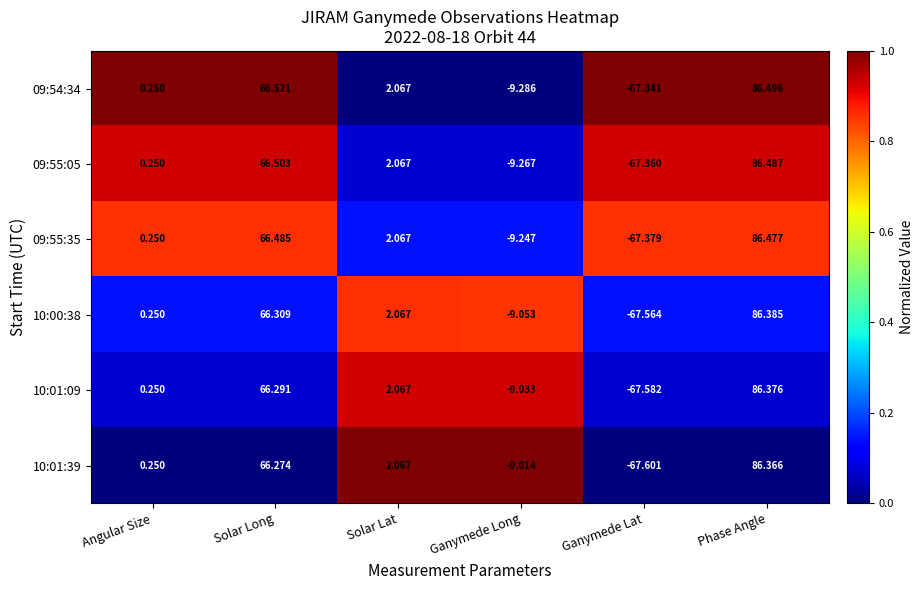

Is the value of 10:01:09 at Ganymede Lat greater than the value of 10:00:38 at Solar Long?

No